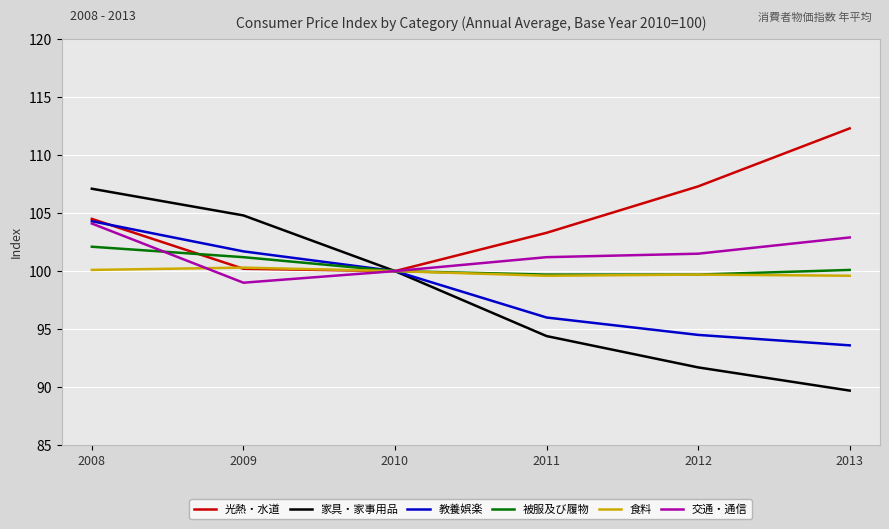

Which category has the highest value across all series?

2013